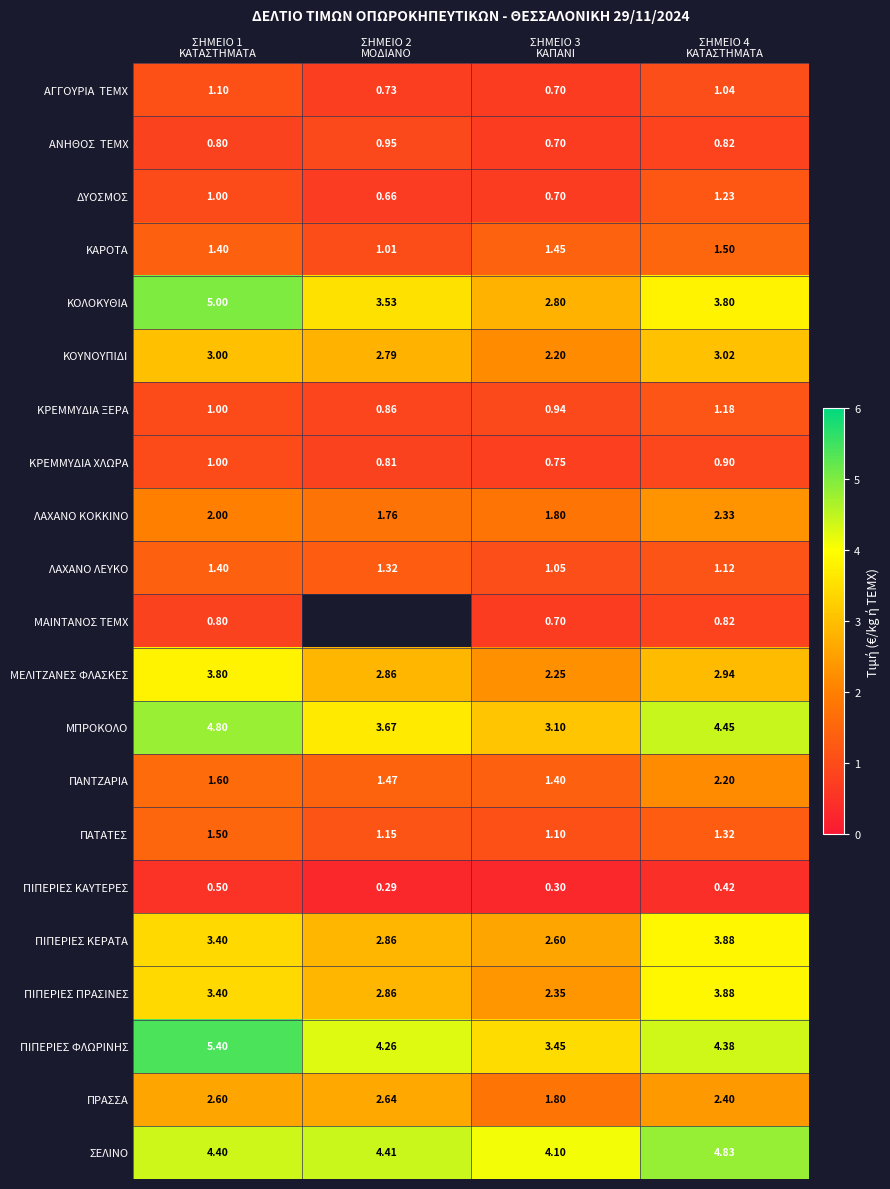

The value of ΚΟΛΟΚΥΘΙΑ at ΣΗΜΕΙΟ 4 ΚΑΤΑΣΤΗΜΑΤΑ is 3.8. True or false?

True